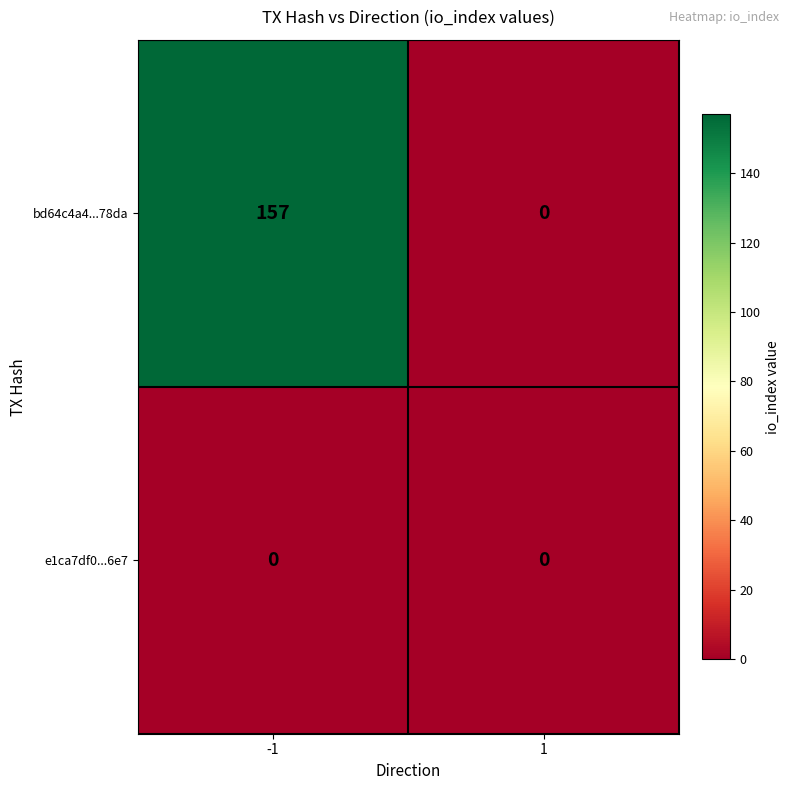

True or false: e1ca7df0...6e7 has a value of 0 at 1.

True